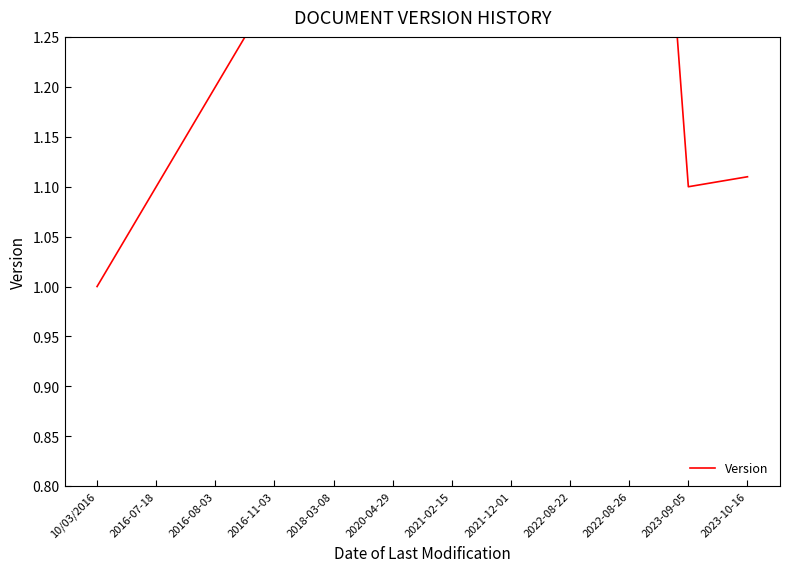

Reading left to right, list all the values displayed in this chart.

10/03/2016=1.0	2016-07-18=1.1	2016-08-03=1.2	2016-11-03=1.3	2018-03-08=1.4	2020-04-29=1.5	2021-02-15=1.6	2021-12-01=1.7	2022-08-22=1.8	2022-08-26=1.9	2023-09-05=1.1	2023-10-16=1.1